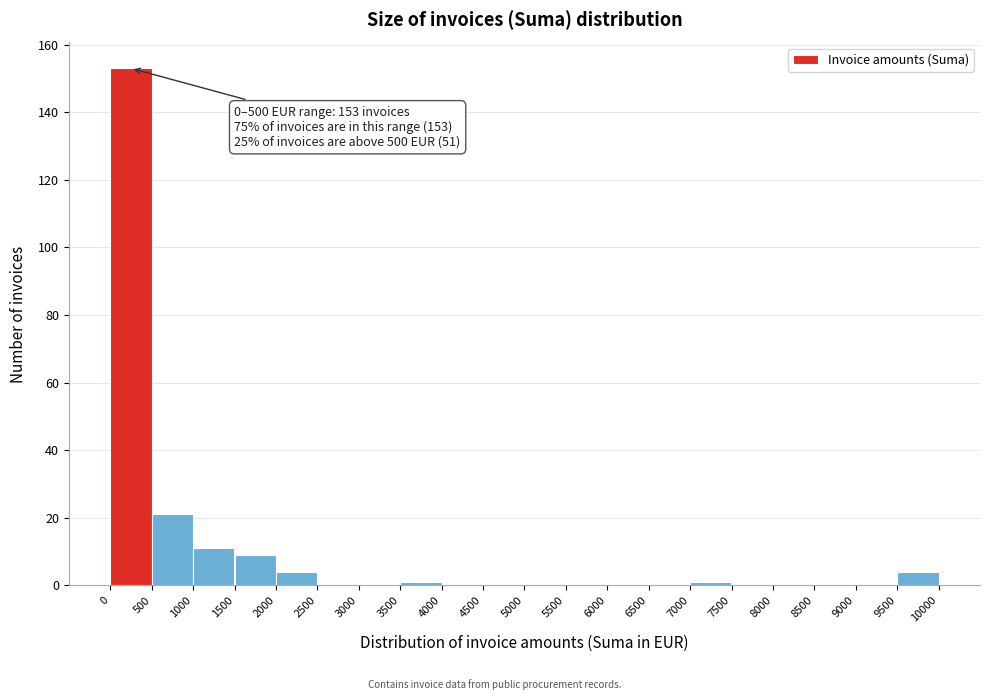

Which range on the x-axis has the tallest bar?

0 to 500